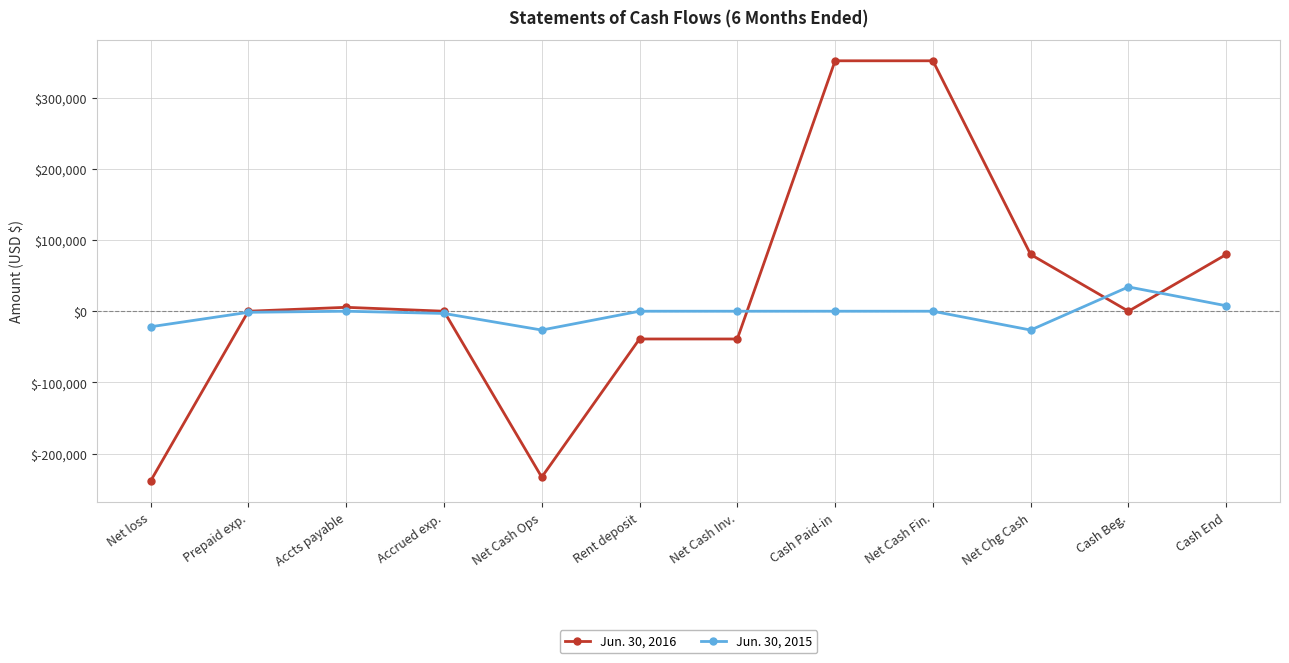

What is the maximum value shown in the chart?

351843